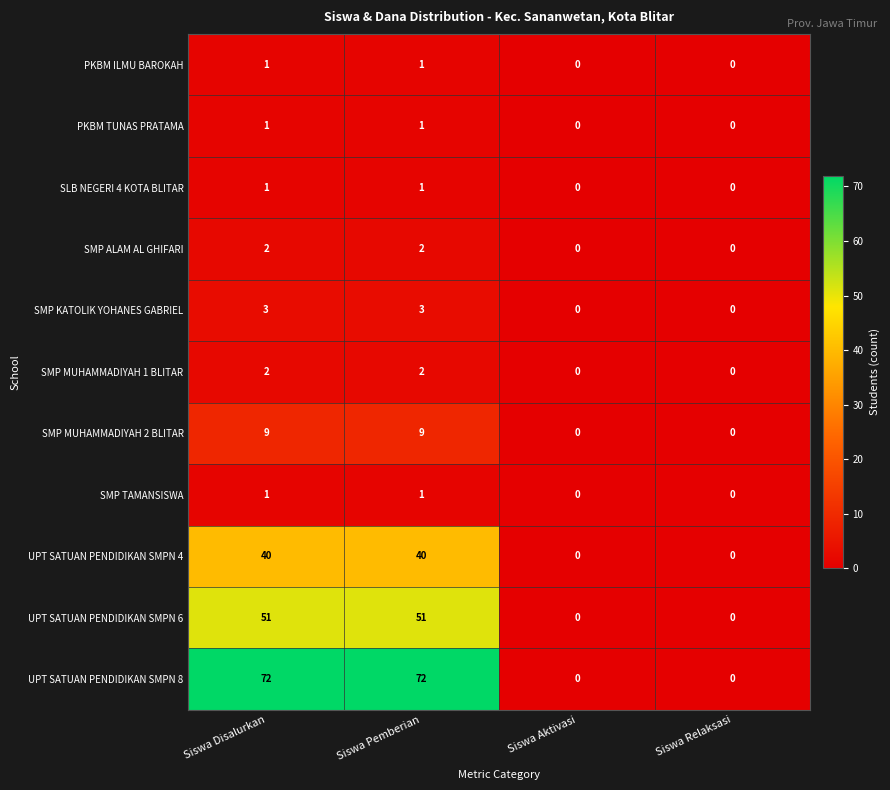

Is it true that PKBM ILMU BAROKAH equals 2 at Siswa Pemberian?

False